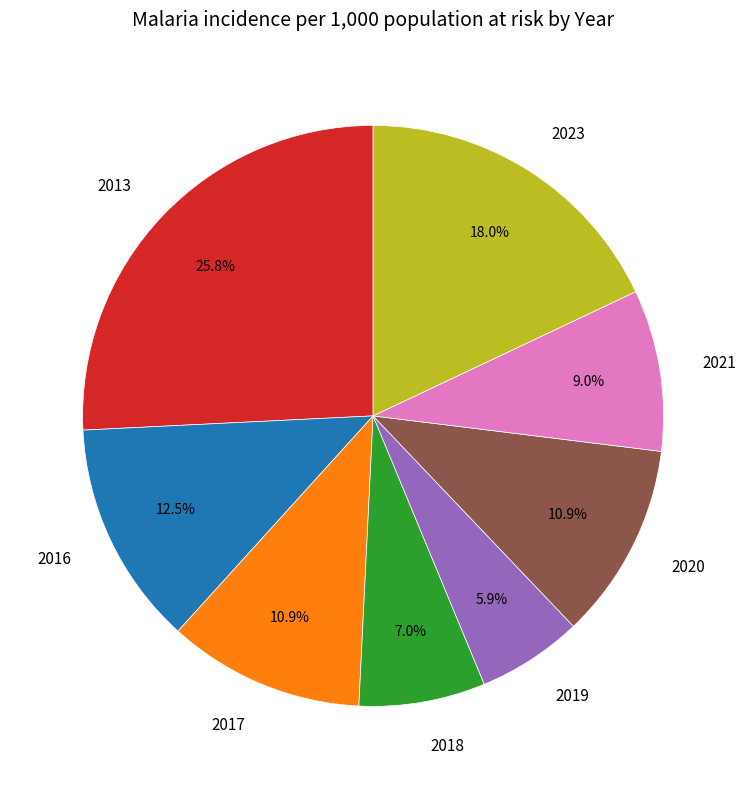

Which has a higher value, 2023 or 2017?

2023